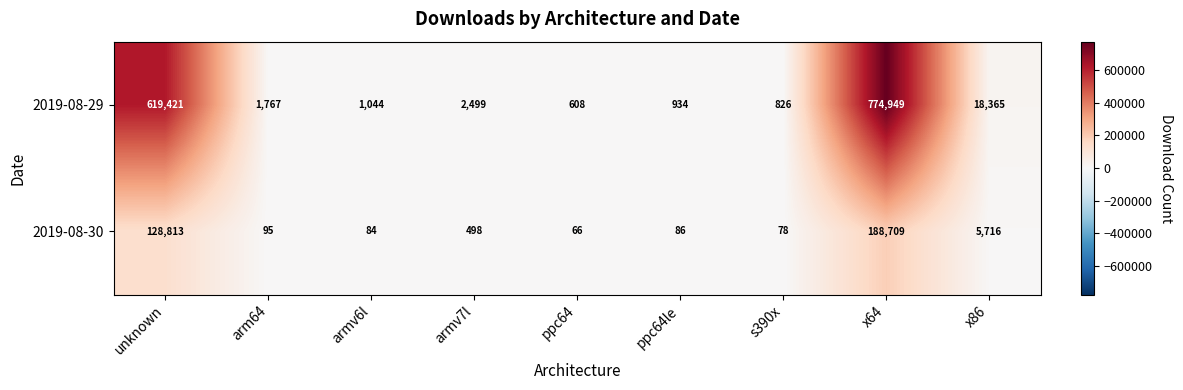

How many series are shown in this chart?

2